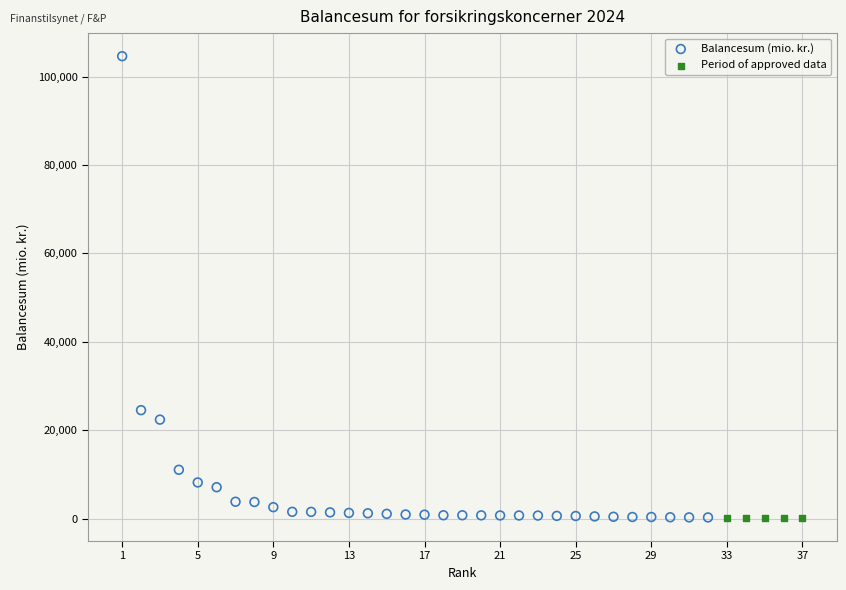

Which series has the widest spread of Y values?

Balancesum (mio. kr.)